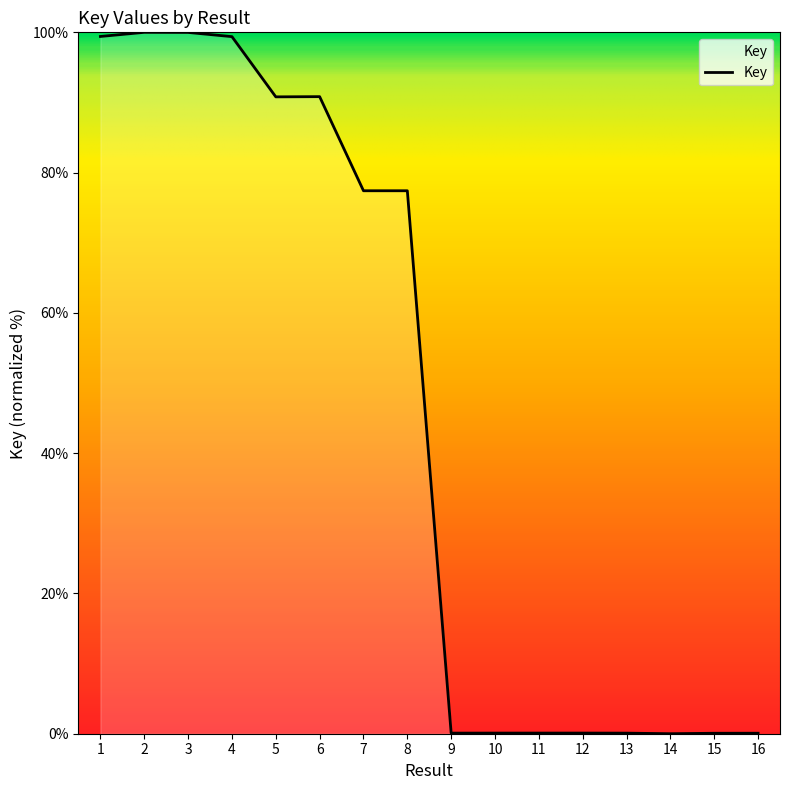

What is the maximum value shown in the chart?

100.0